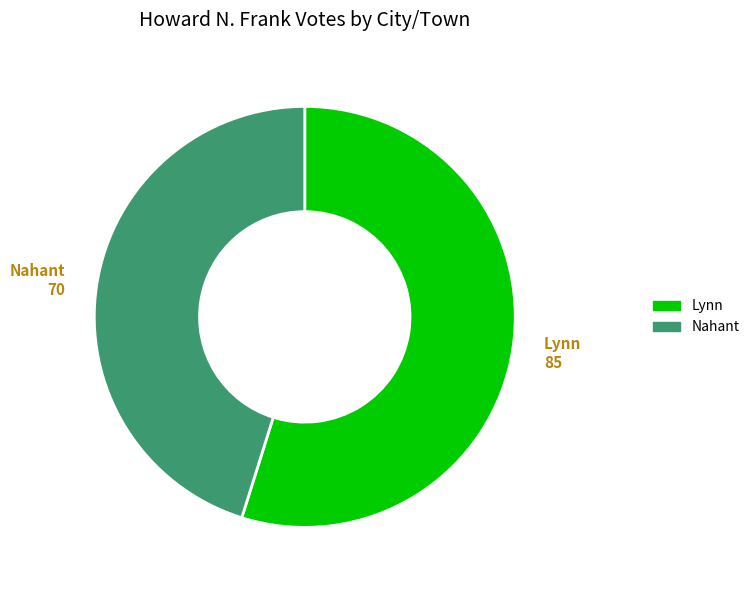

What is the majority slice?

Lynn